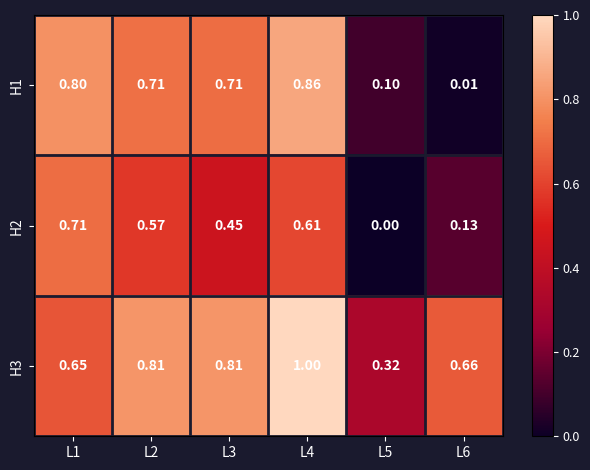

Between L4 and L5, which series saw the biggest shift?

H1